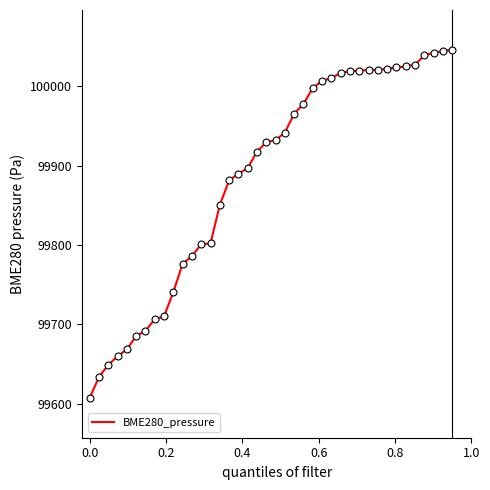

What is the maximum value shown in the chart?

100046.1